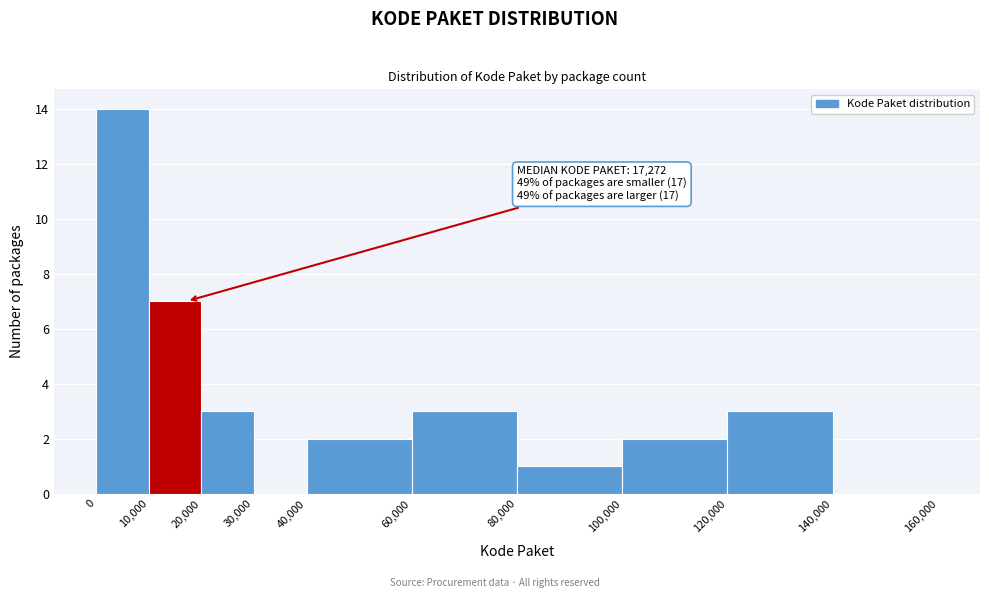

Over which range of the x-axis is the bar tallest?

0 to 10,000